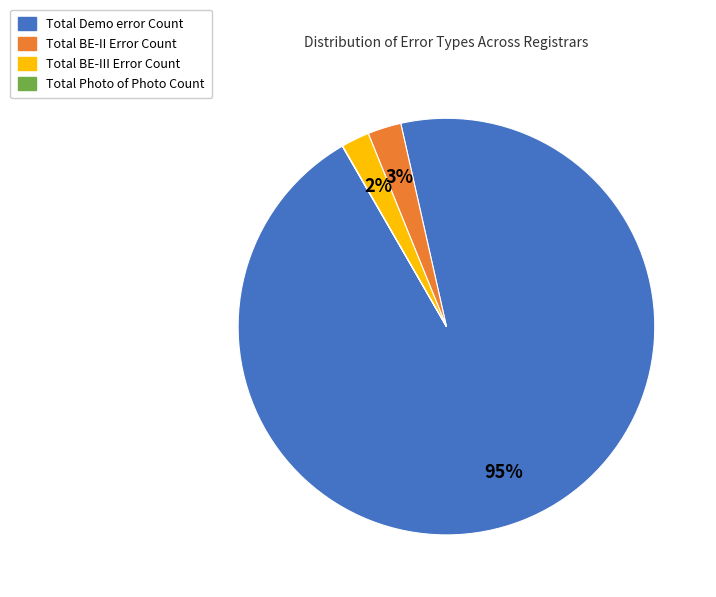

To the nearest percent, what is the average slice percentage?

25%